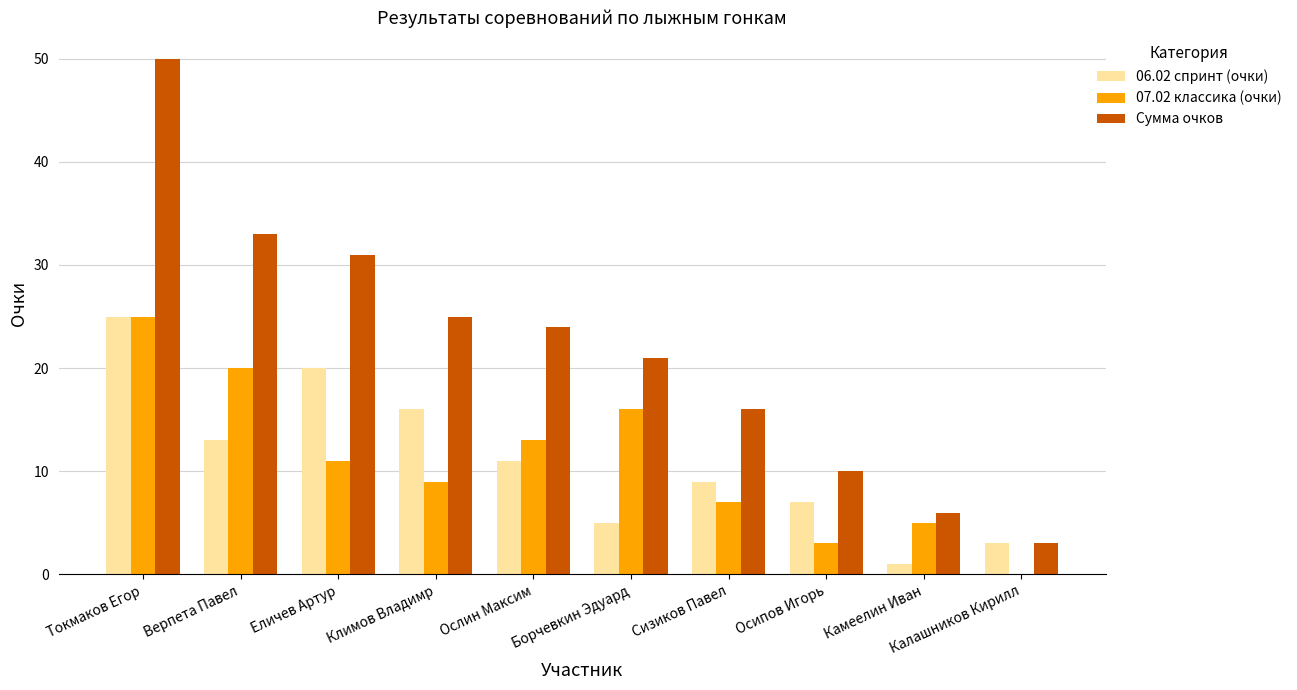

How many distinct data groups are displayed?

3